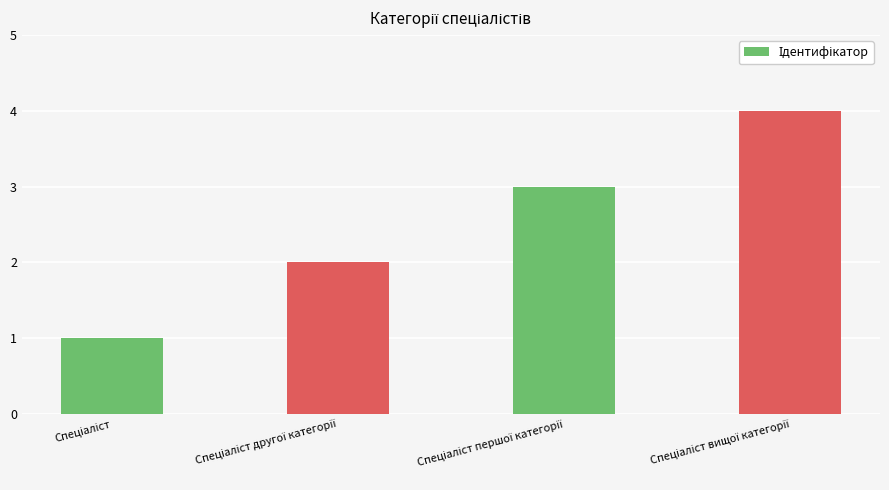

What is the greatest value displayed?

4